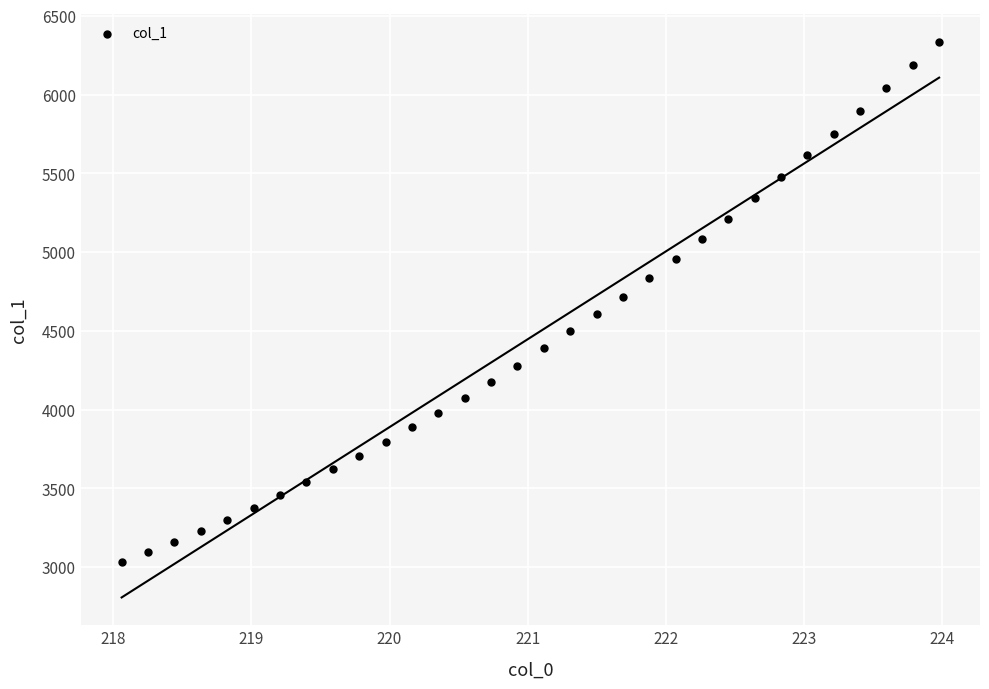

What is the range of X values (max minus min)?

5.9